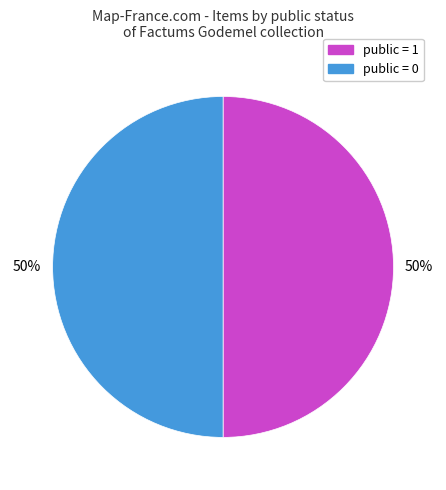

To the nearest percent, what is the average slice percentage?

50%